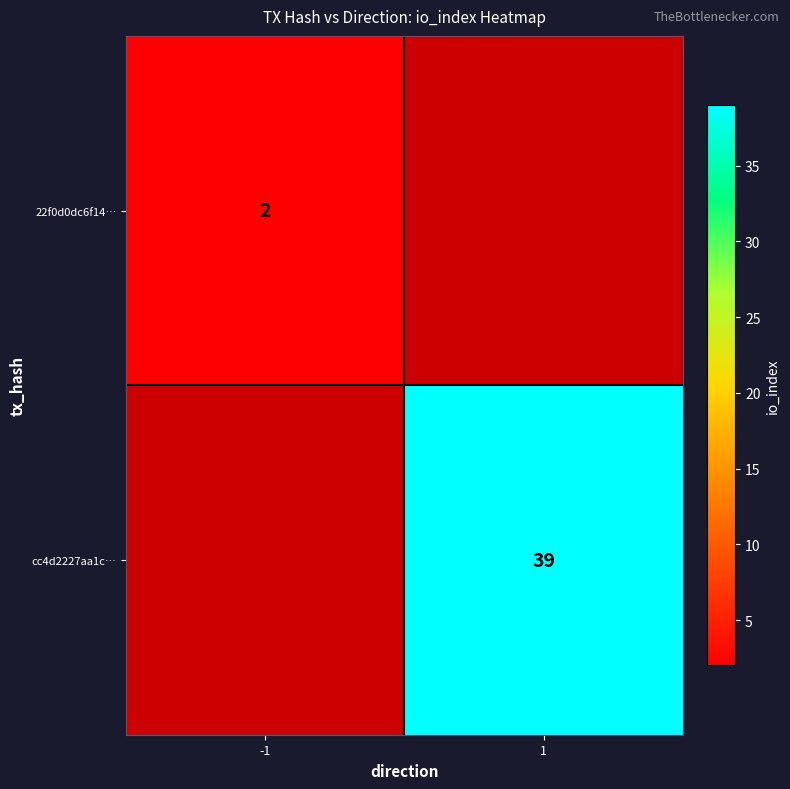

The cc4d2227aa1c… series shows 62 at 1. True or false?

False